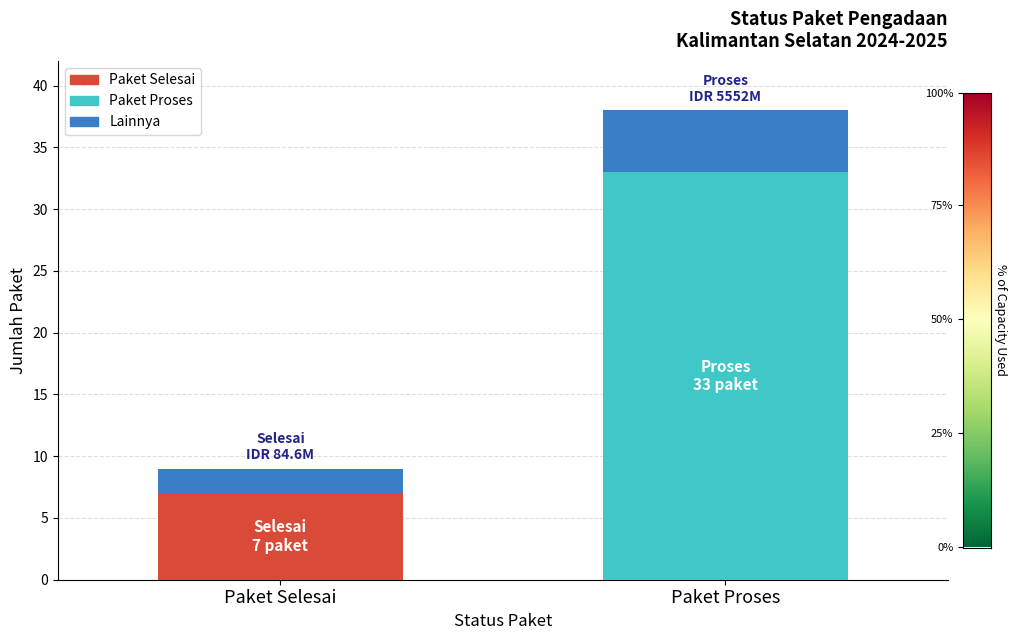

What is the label of the 1st bar from the right?

Paket Proses